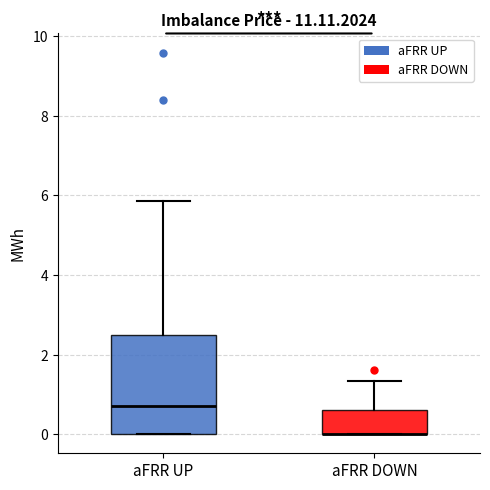

Comparing the boxes themselves (not the whiskers), which one is the tallest?

aFRR UP